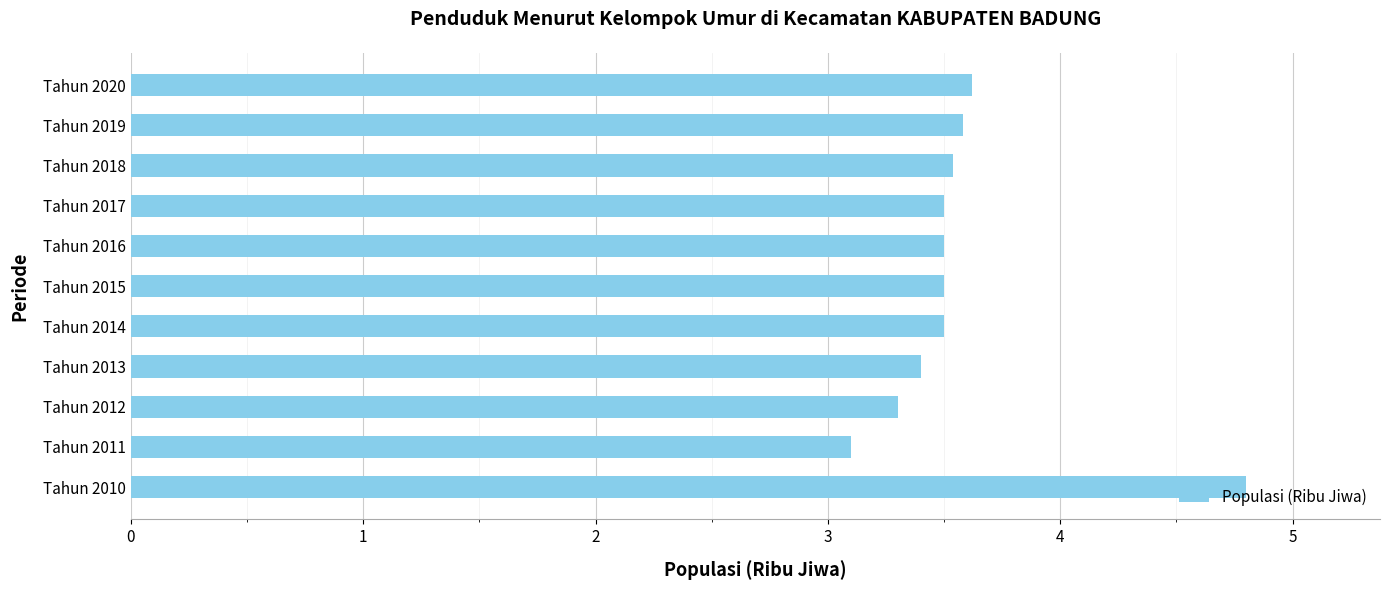

What is the change in value from Tahun 2010 to Tahun 2017?

-1.3